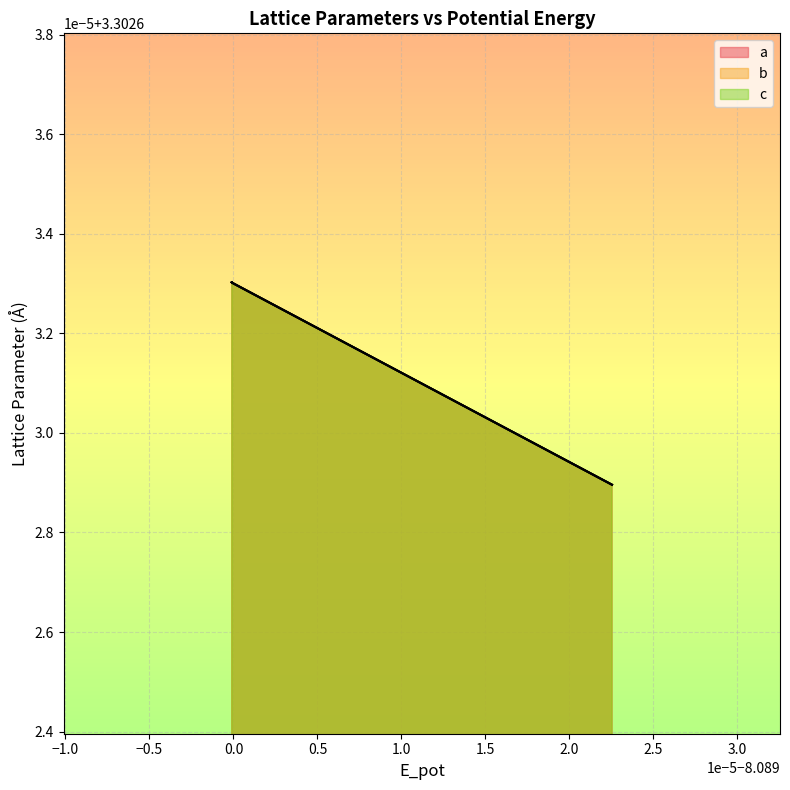

Rank the series at −0.5 from lowest to highest value.

a, b, c